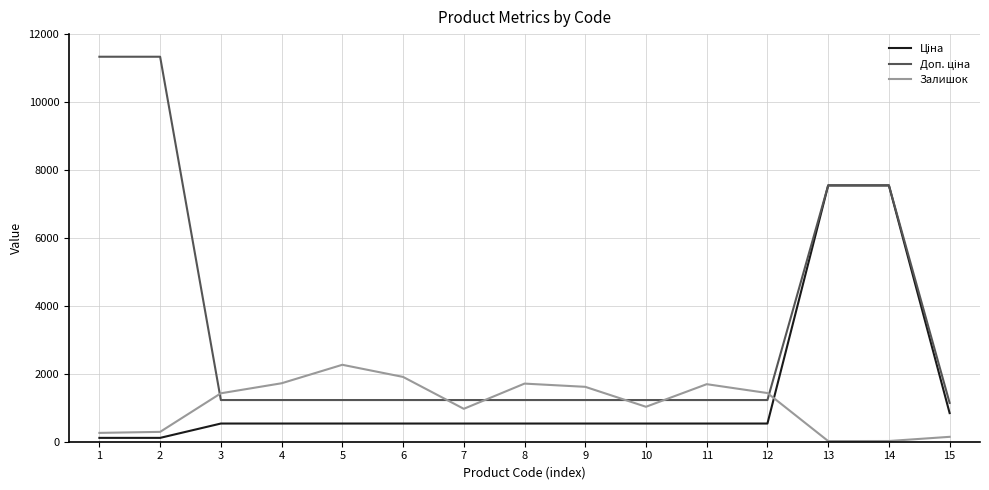

What is the lowest value of the Залишок series?

19.0